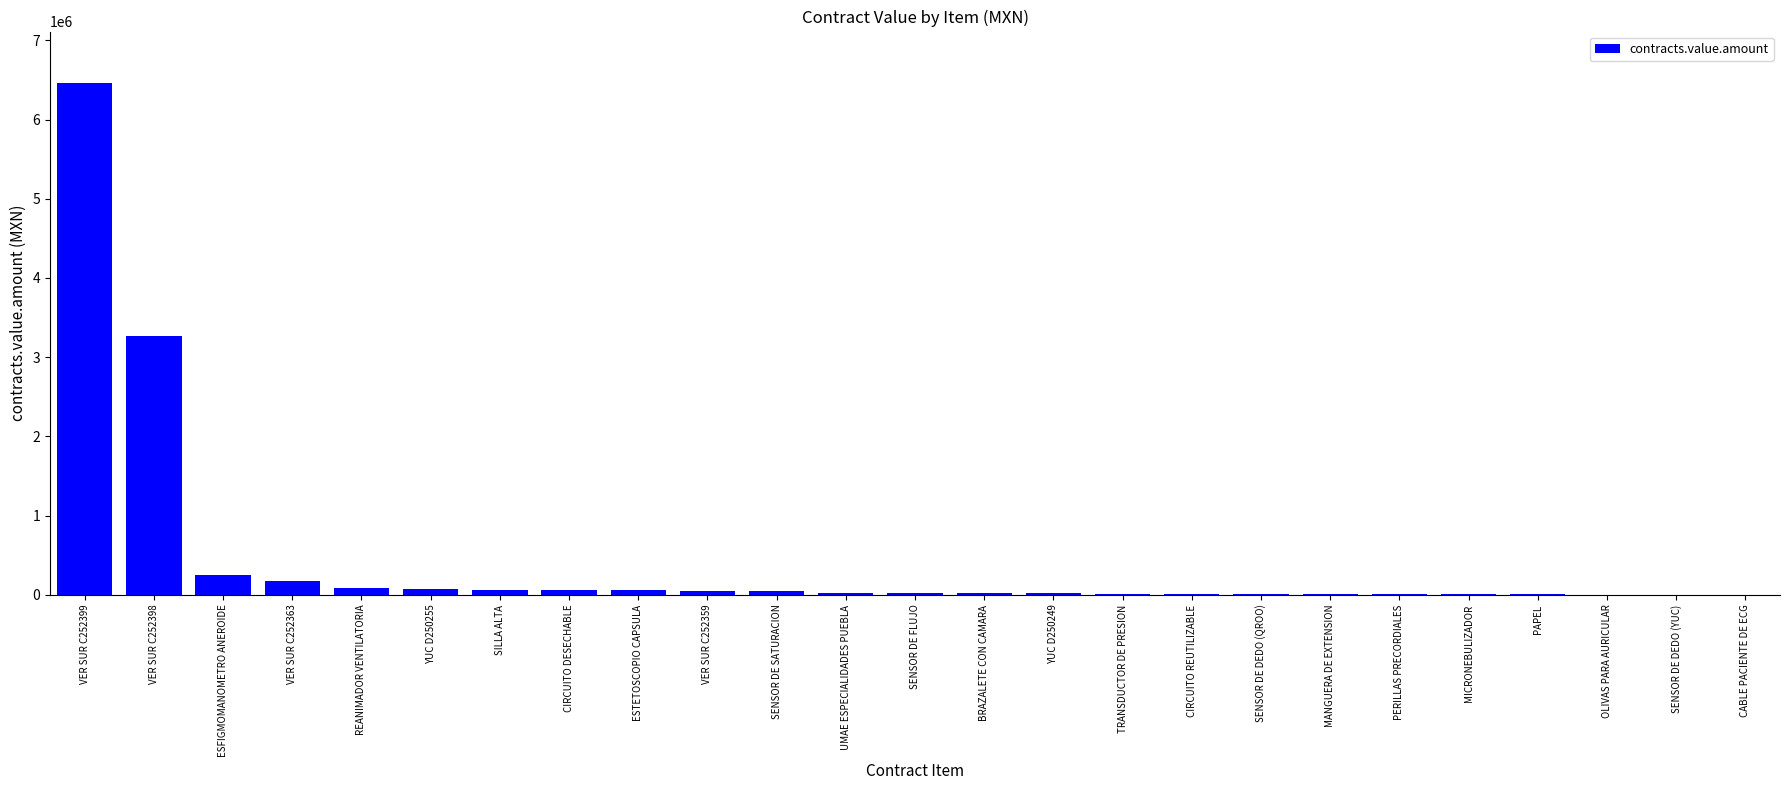

True or false: the data shows 5084055.0 at VER SUR C252398.

False